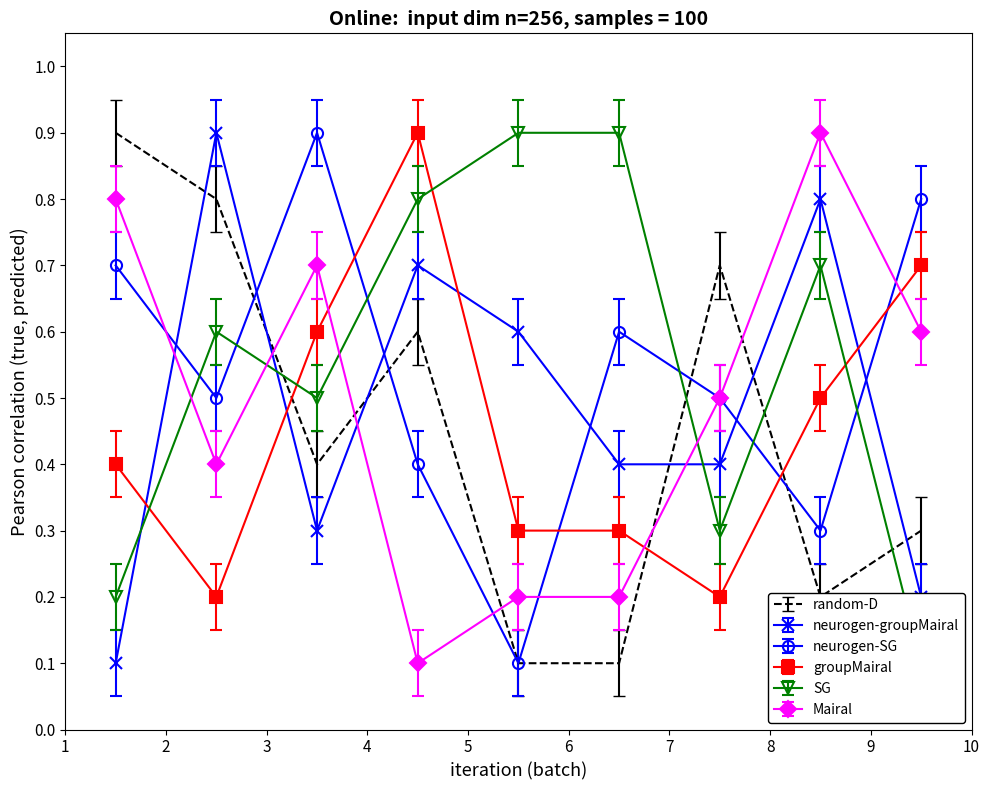

What is the value of the col_2 point at the 6th from the left?

0.5